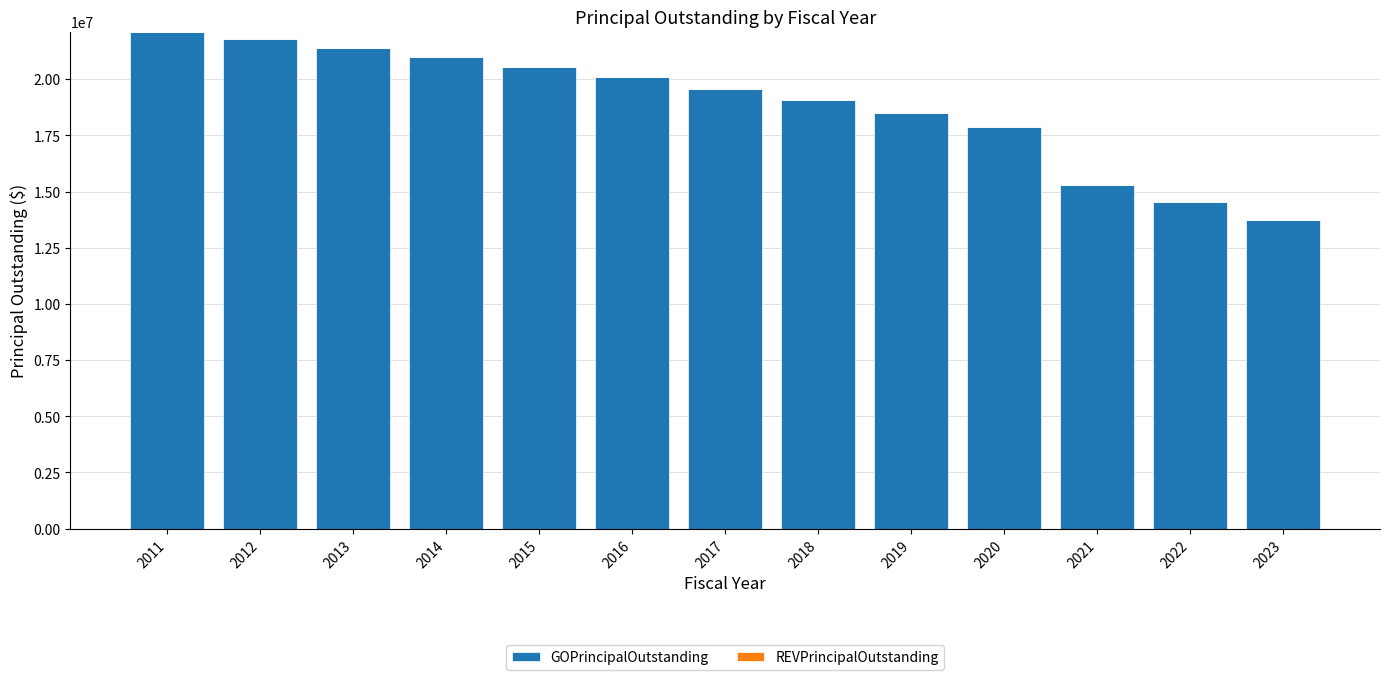

What is the value of the 6th bar from the left?

20085000